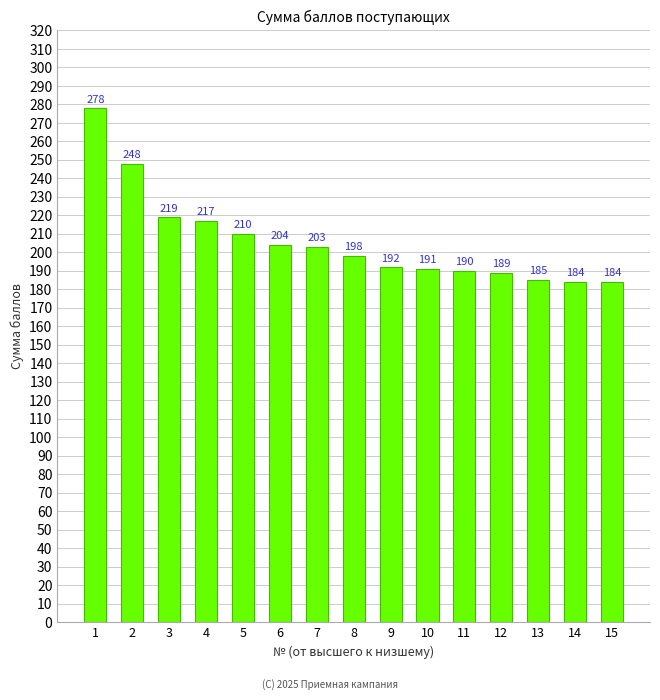

Reading left to right, extract all data points from this chart.

1=278	2=248	3=219	4=217	5=210	6=204	7=203	8=198	9=192	10=191	11=190	12=189	13=185	14=184	15=184